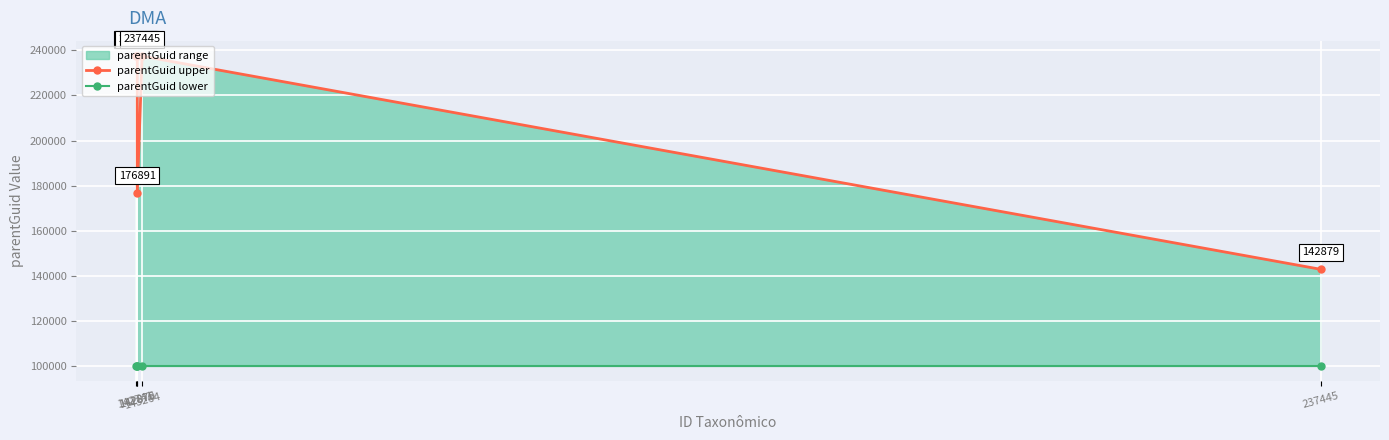

Which series has the largest total across all categories?

parentGuid upper